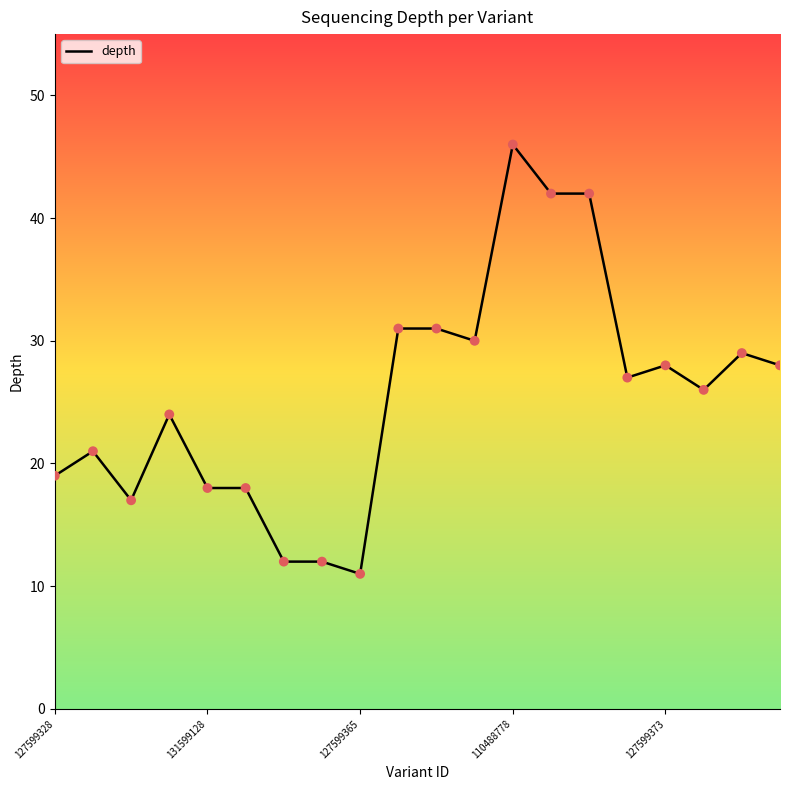

What is the minimum value shown in the chart?

11